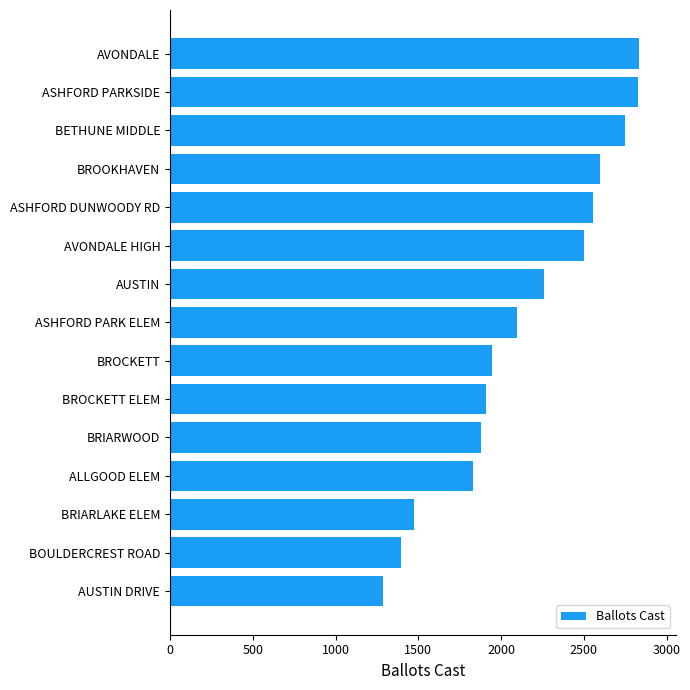

Are the bars horizontal?

Yes